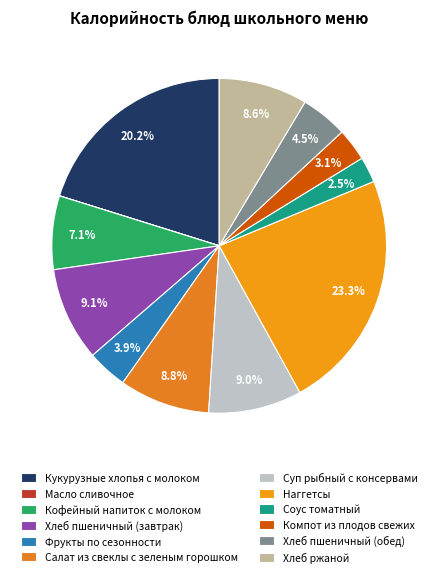

What percentage is the Соус томатный slice, to the nearest percent?

2%